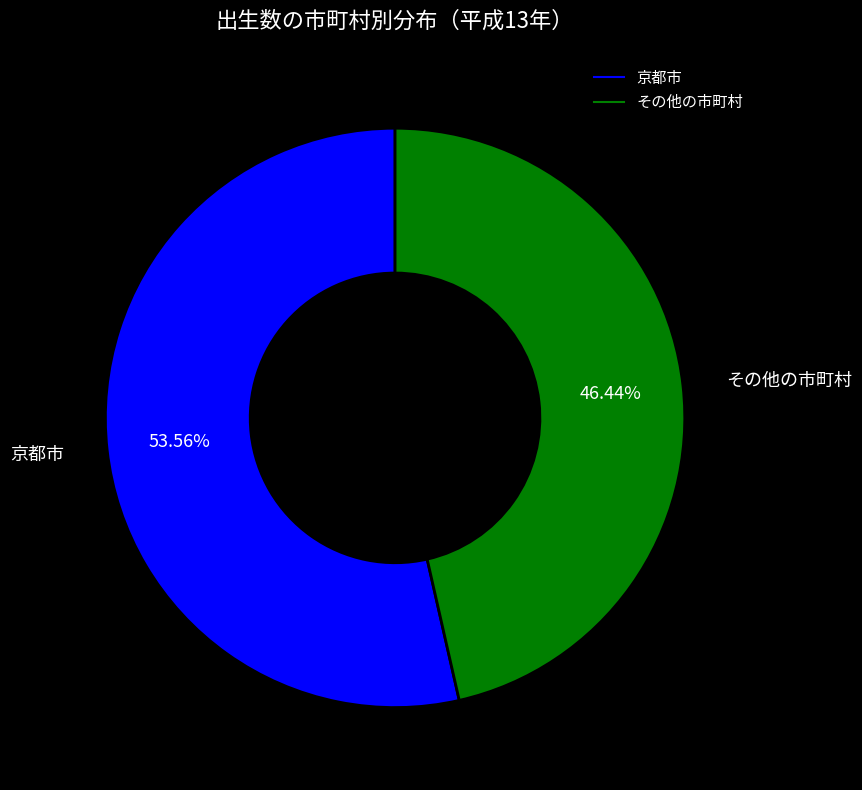

How many segments does this pie chart have?

2